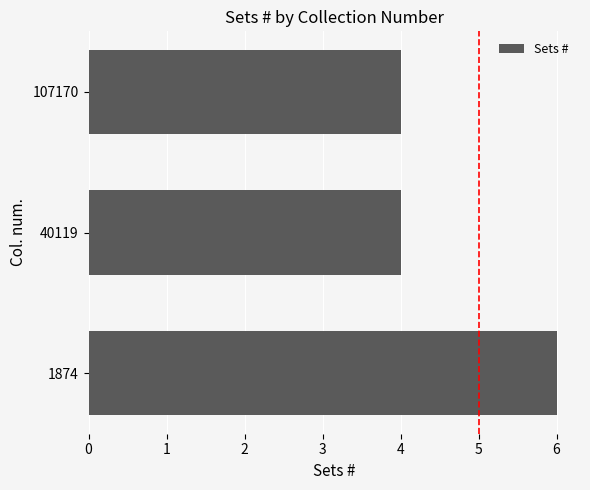

True or false: the data shows 1 at 107170.

False